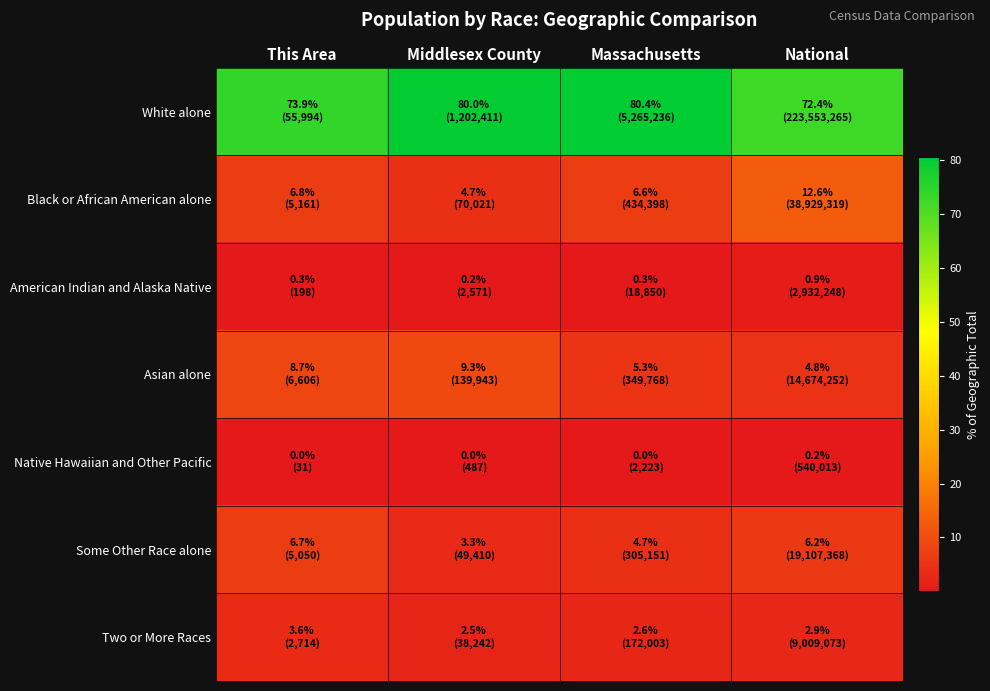

At Middlesex County, list the series in order from smallest to largest.

Native Hawaiian and Other Pacific, American Indian and Alaska Native, Two or More Races, Some Other Race alone, Black or African American alone, Asian alone, White alone